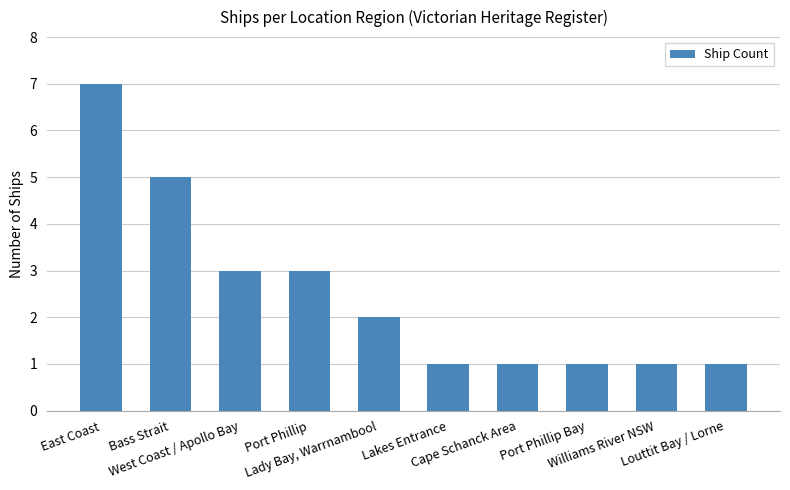

What is the label of the 7th bar from the right?

Port Phillip